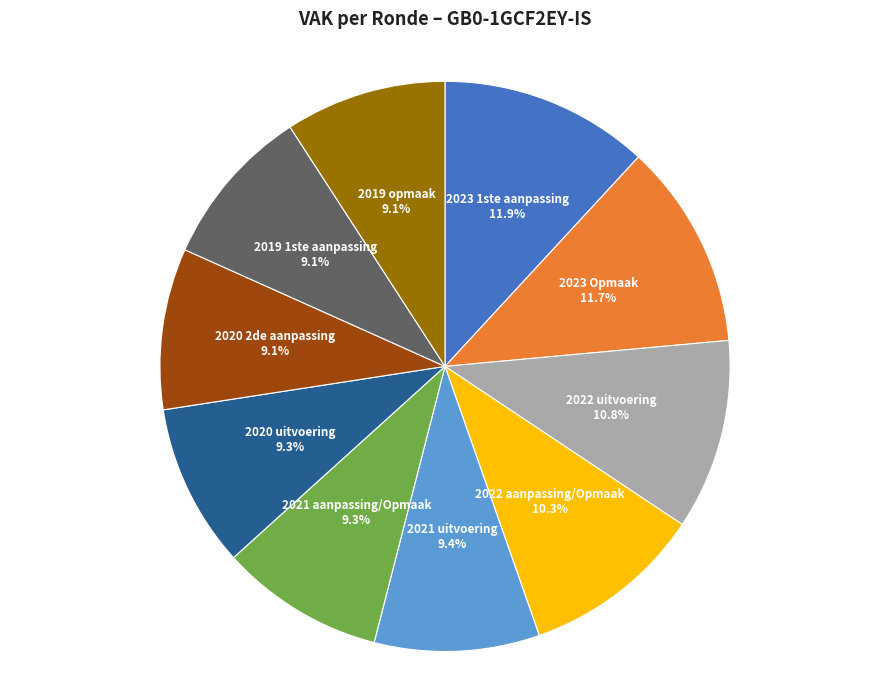

What percentage is the 2019 1ste aanpassing slice, to the nearest percent?

9%